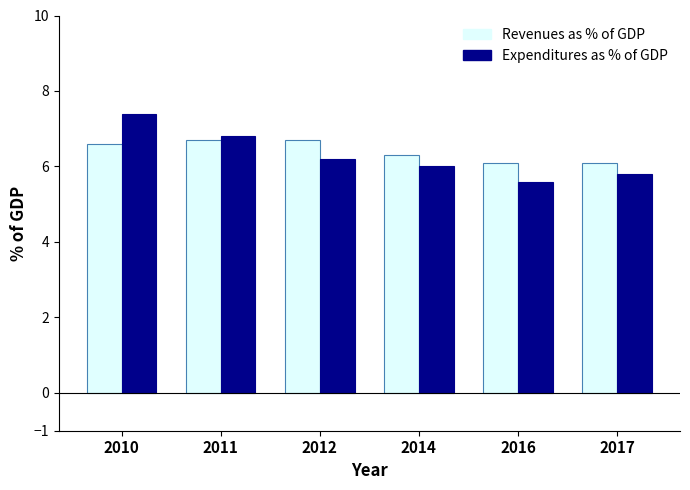

What is the difference between the maximum and second lowest values in the Expenditures as % of GDP series?

1.6